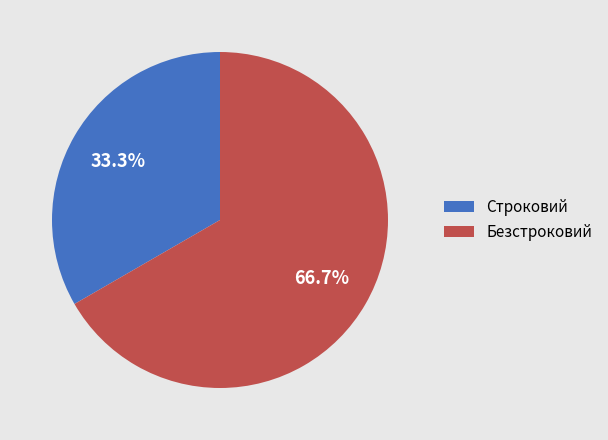

Which slice represents more than half of the pie?

Безстроковий